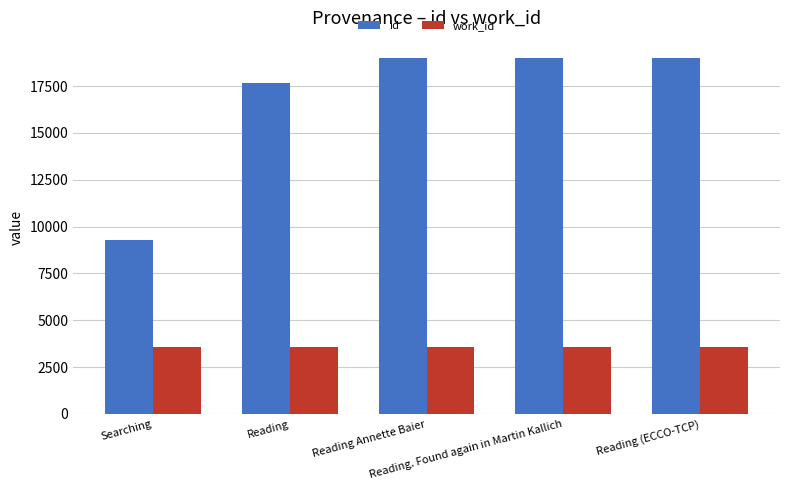

Is it true that work_id equals 5279 at Reading. Found again in Martin Kallich?

False